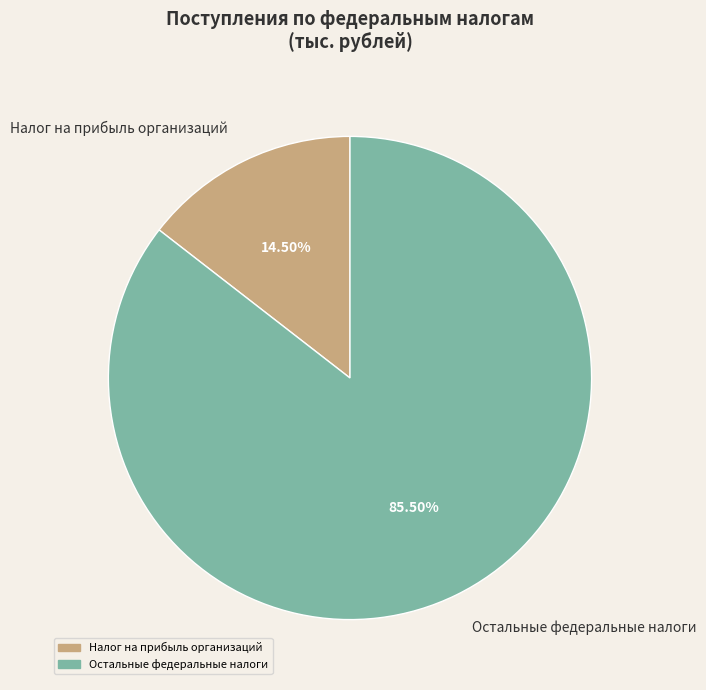

What is the ratio of the value at Остальные федеральные налоги to the value at Налог на прибыль организаций?

5.9